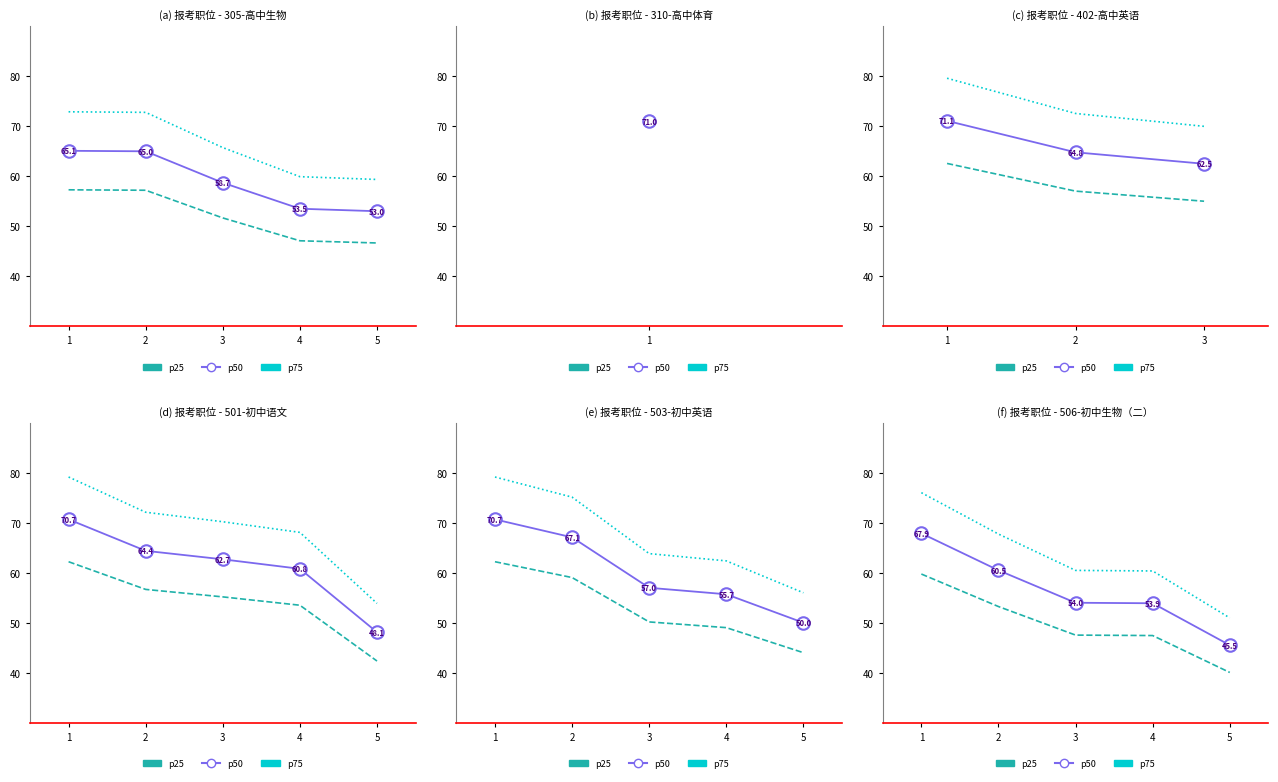

Between 5 and 4, which is larger?

4